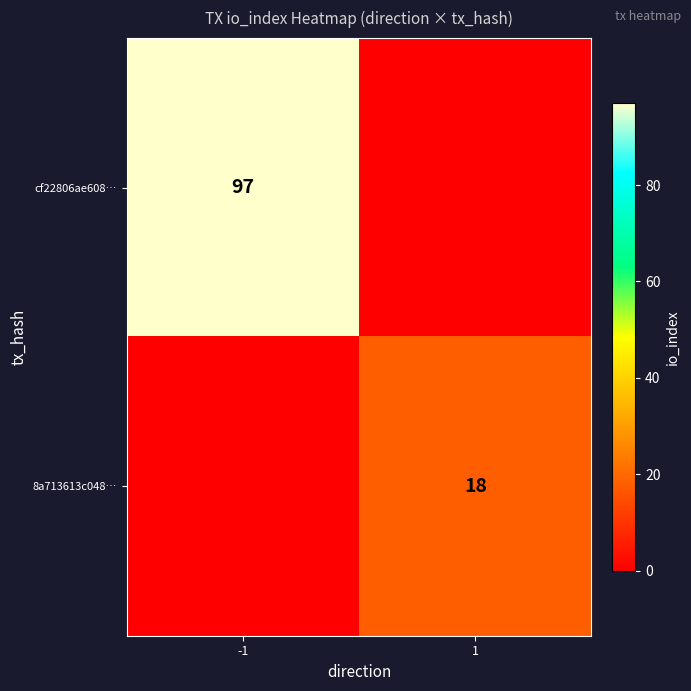

The cf22806ae608… series shows 97 at -1. True or false?

True